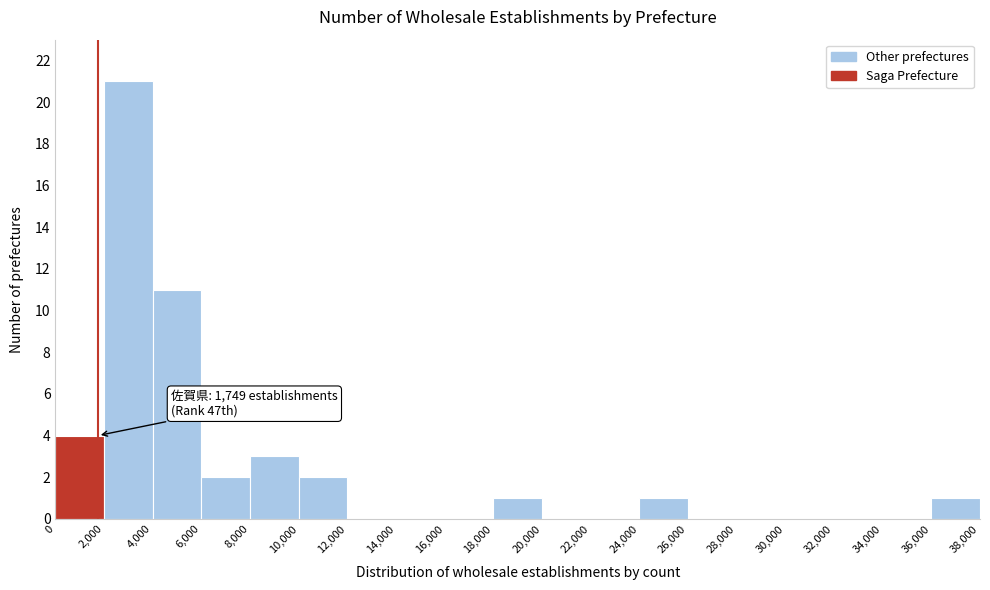

Which range on the x-axis has the tallest bar?

2,000 to 4,000